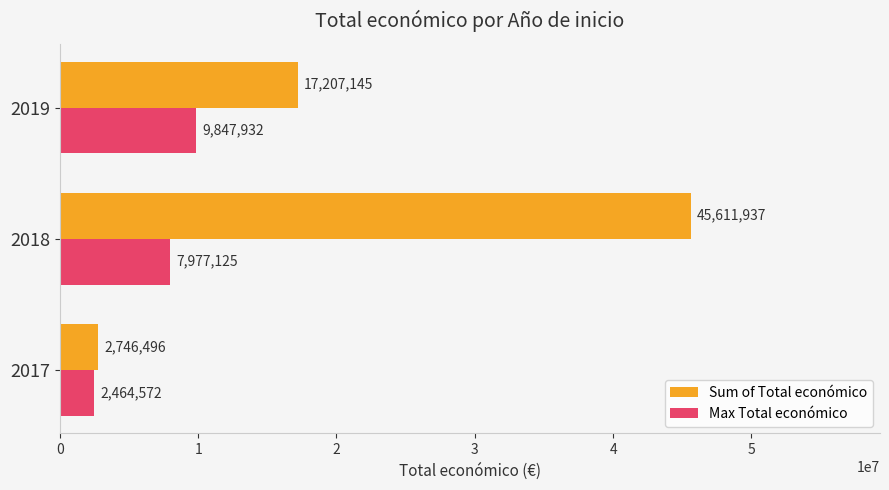

What value does the Max Total económico series have at 2019, to the nearest 50?

9847950